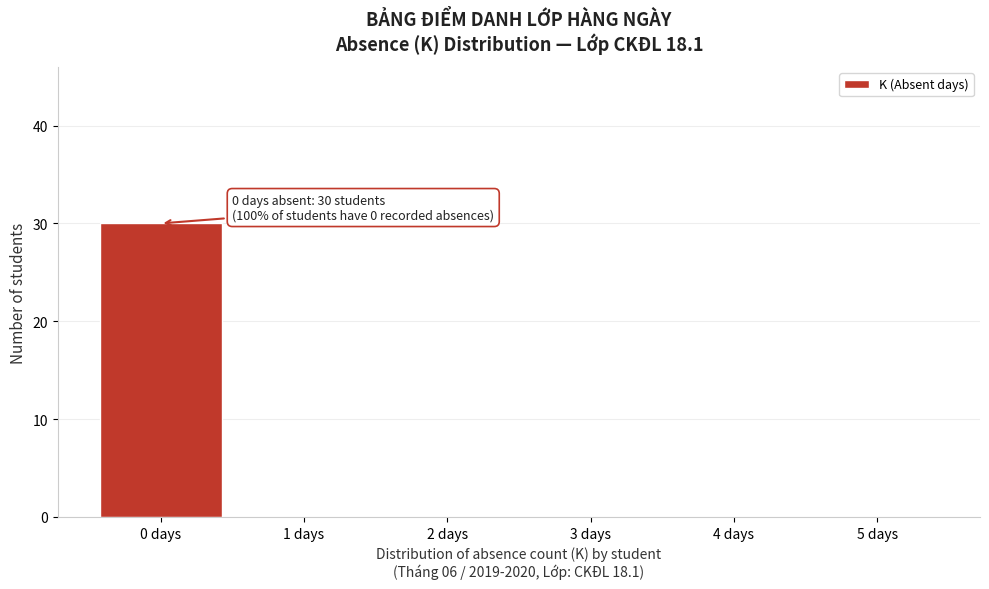

Over which range of the x-axis is the bar tallest?

-0.5 to 0.5